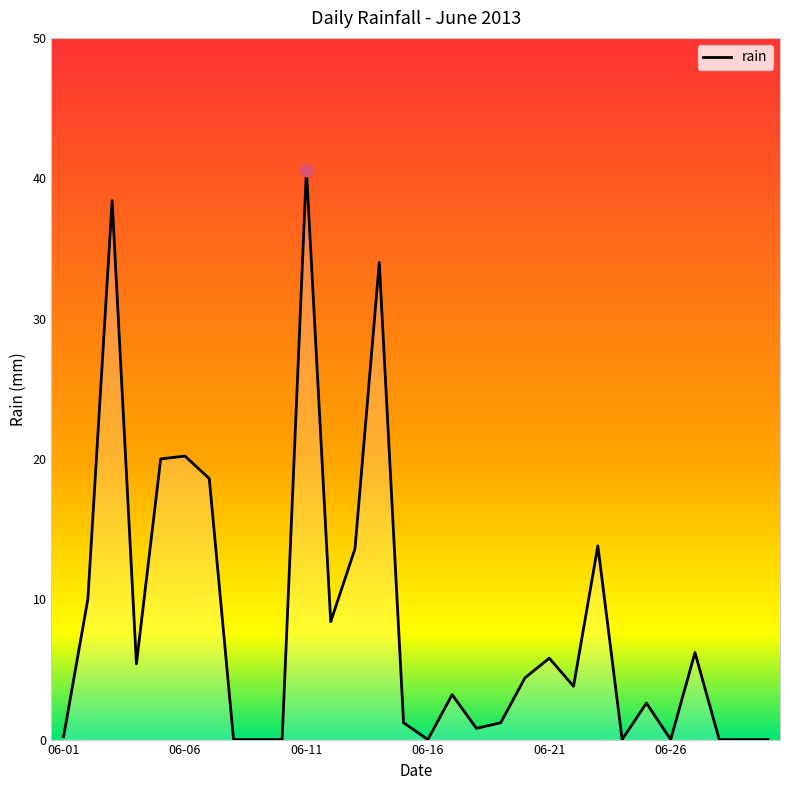

What is the greatest value displayed?

40.6